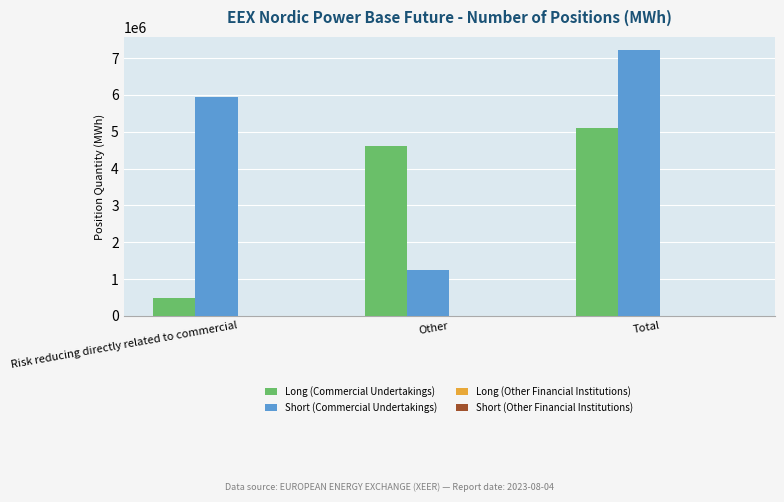

The Long (Commercial Undertakings) series shows 1751216 at Other. True or false?

False